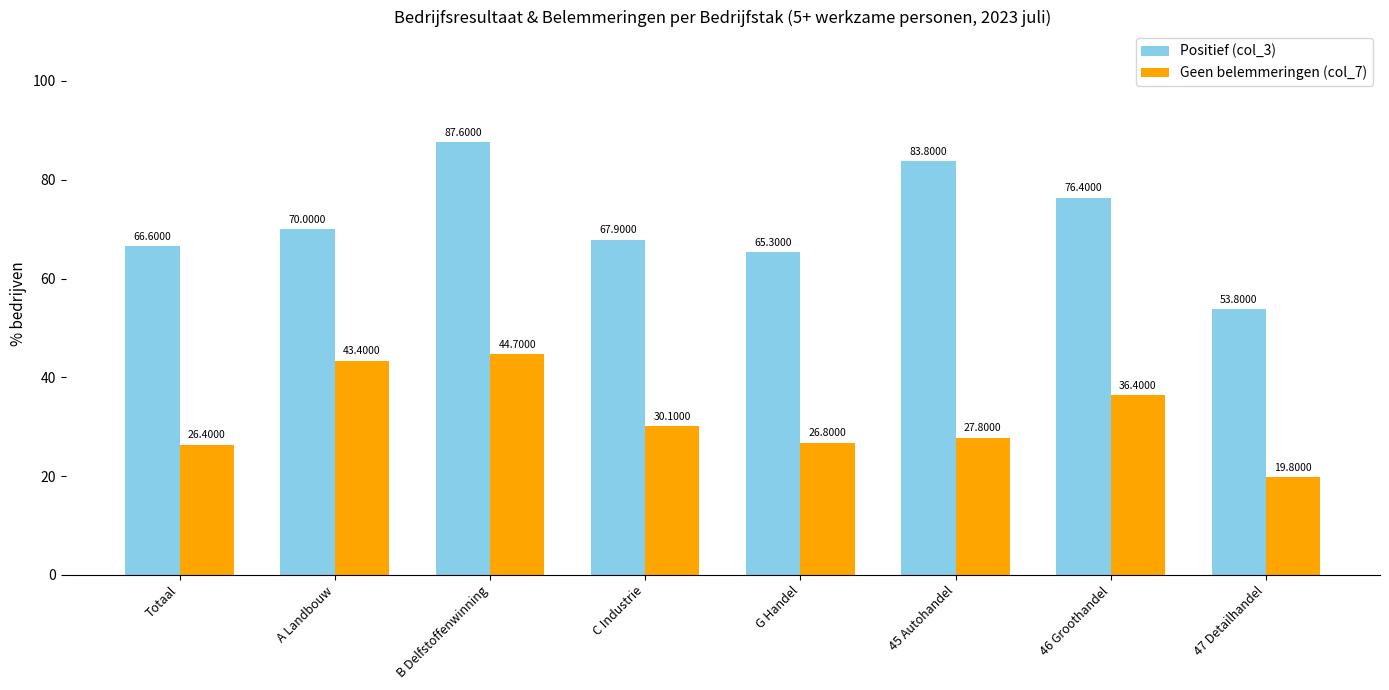

Reading right to left, what are all the values shown in this chart?

Positief (col_3): 47 Detailhandel=53.8	46 Groothandel=76.4	45 Autohandel=83.8	G Handel=65.3	C Industrie=67.9	B Delfstoffenwinning=87.6	A Landbouw=70.0	Totaal=66.6
Geen belemmeringen (col_7): 47 Detailhandel=19.8	46 Groothandel=36.4	45 Autohandel=27.8	G Handel=26.8	C Industrie=30.1	B Delfstoffenwinning=44.7	A Landbouw=43.4	Totaal=26.4